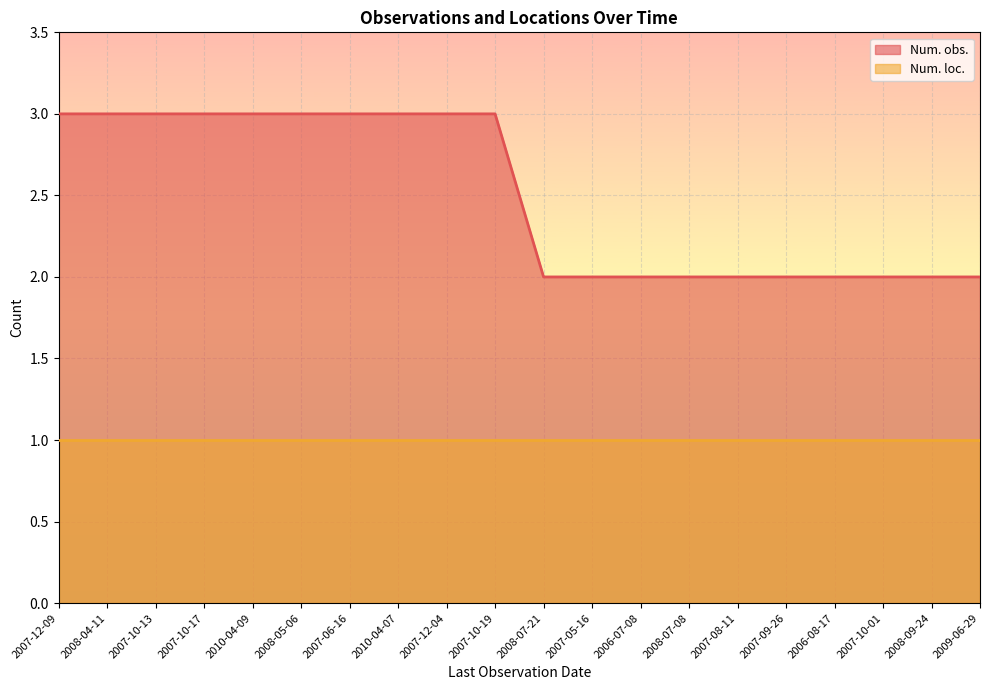

Which label corresponds to the largest value in the chart?

2007-12-09